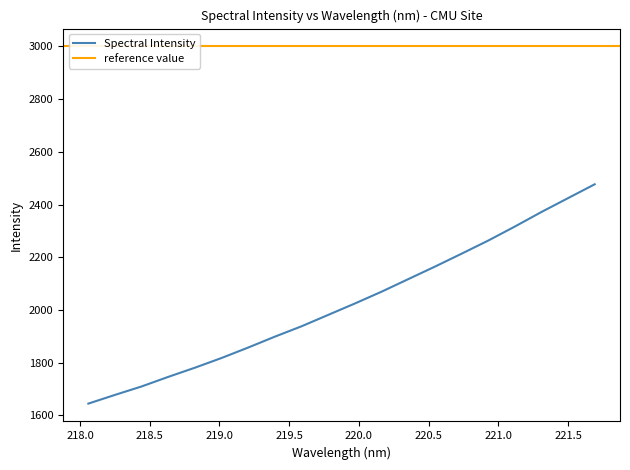

Is it true that the value at 219.589 is 1938.1?

True